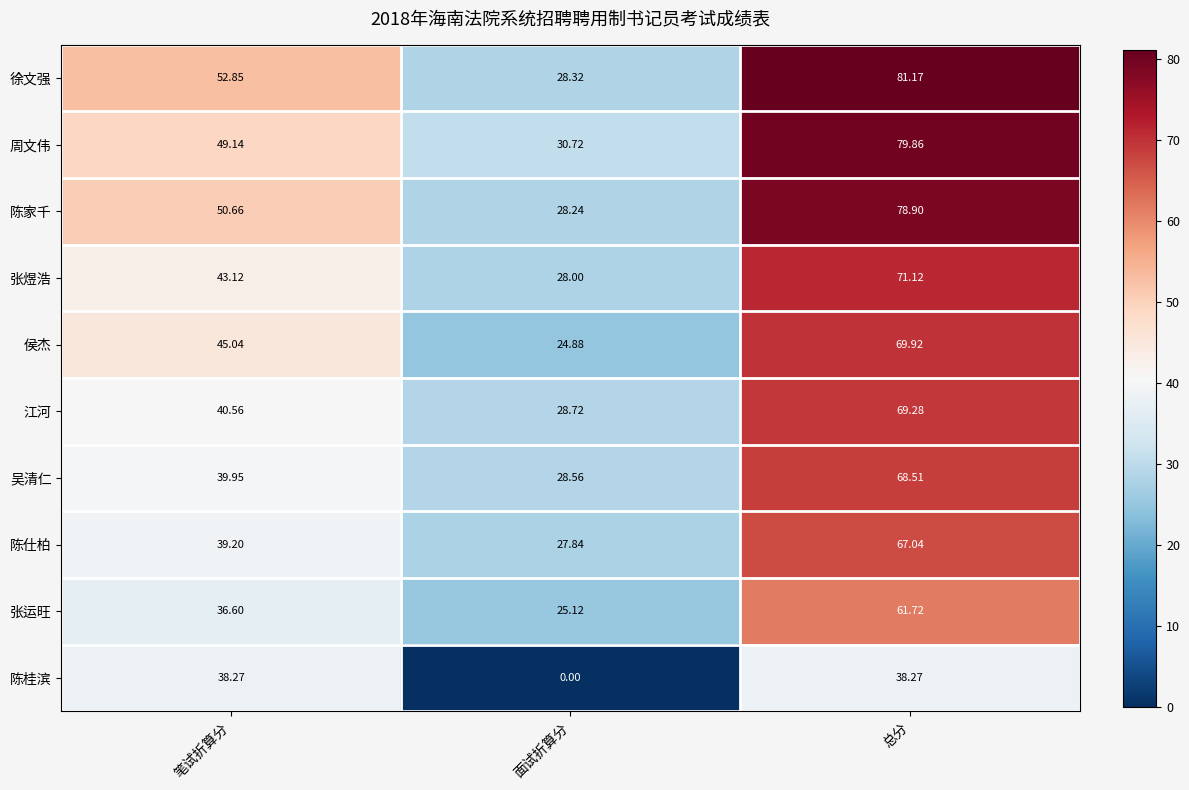

Rank the series by their maximum value, from lowest to highest.

陈桂滨, 张运旺, 陈仕柏, 吴清仁, 江河, 侯杰, 张煜浩, 陈家千, 周文伟, 徐文强